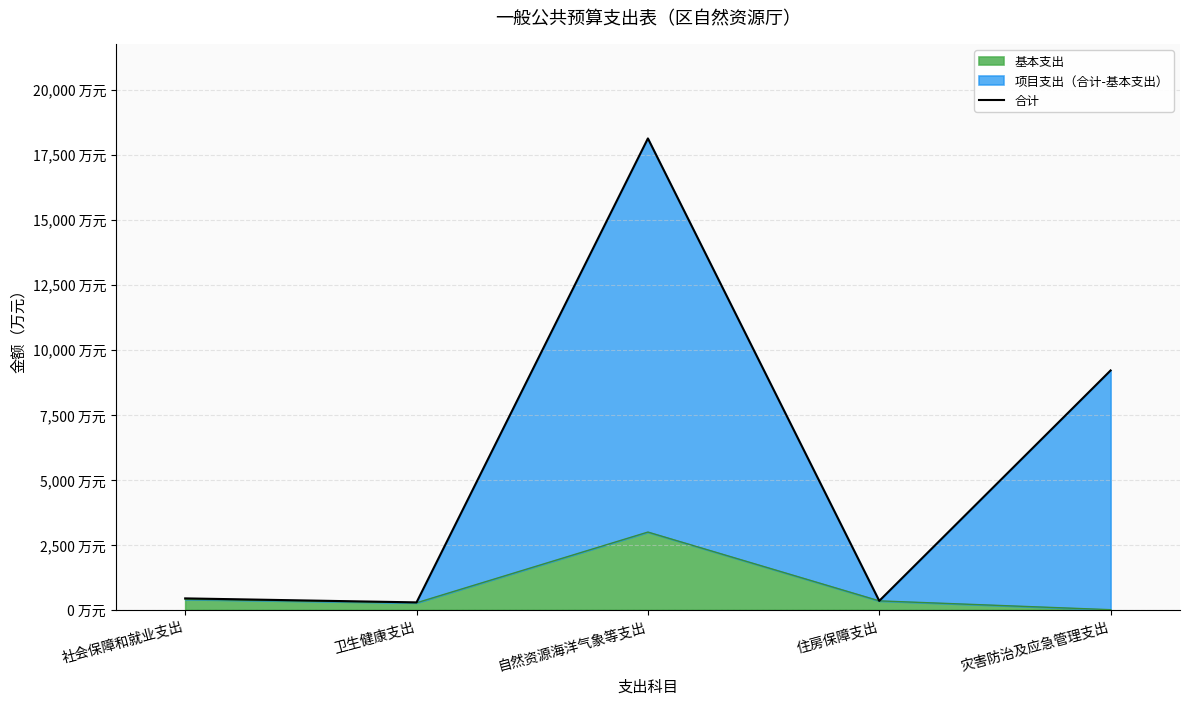

What is the label of the 4th point from the right?

卫生健康支出